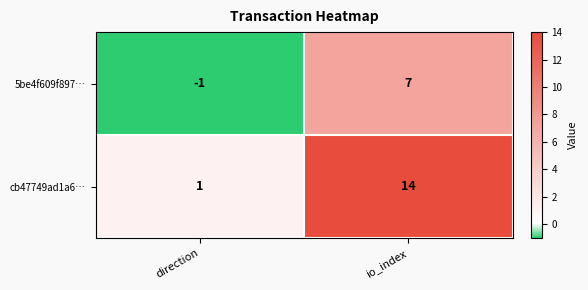

What is the sum of all cb47749ad1a6… values?

15